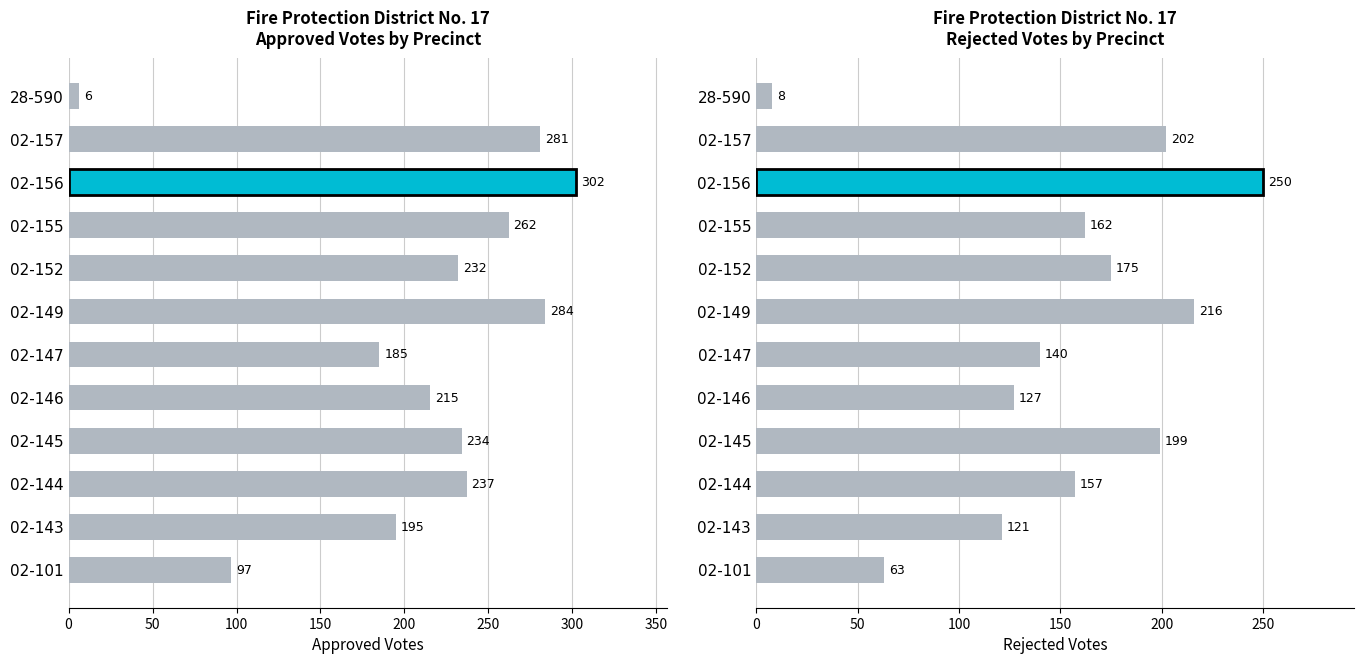

How many bars are there in total?

24